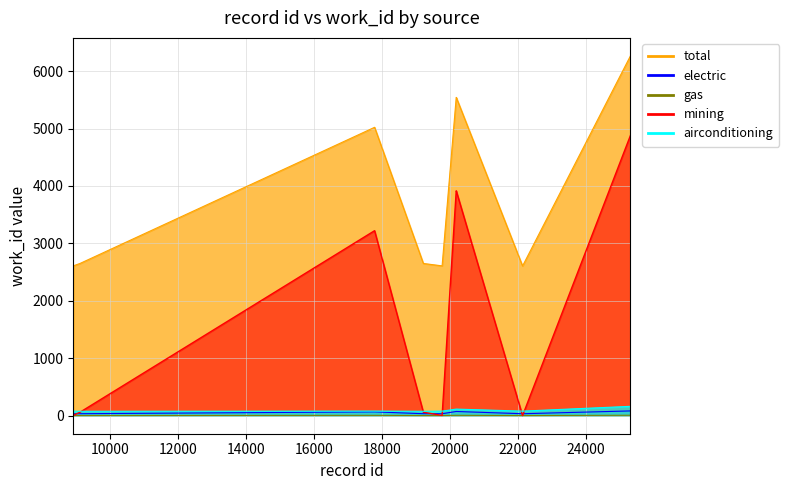

What value does the data have at 19766?

3.5